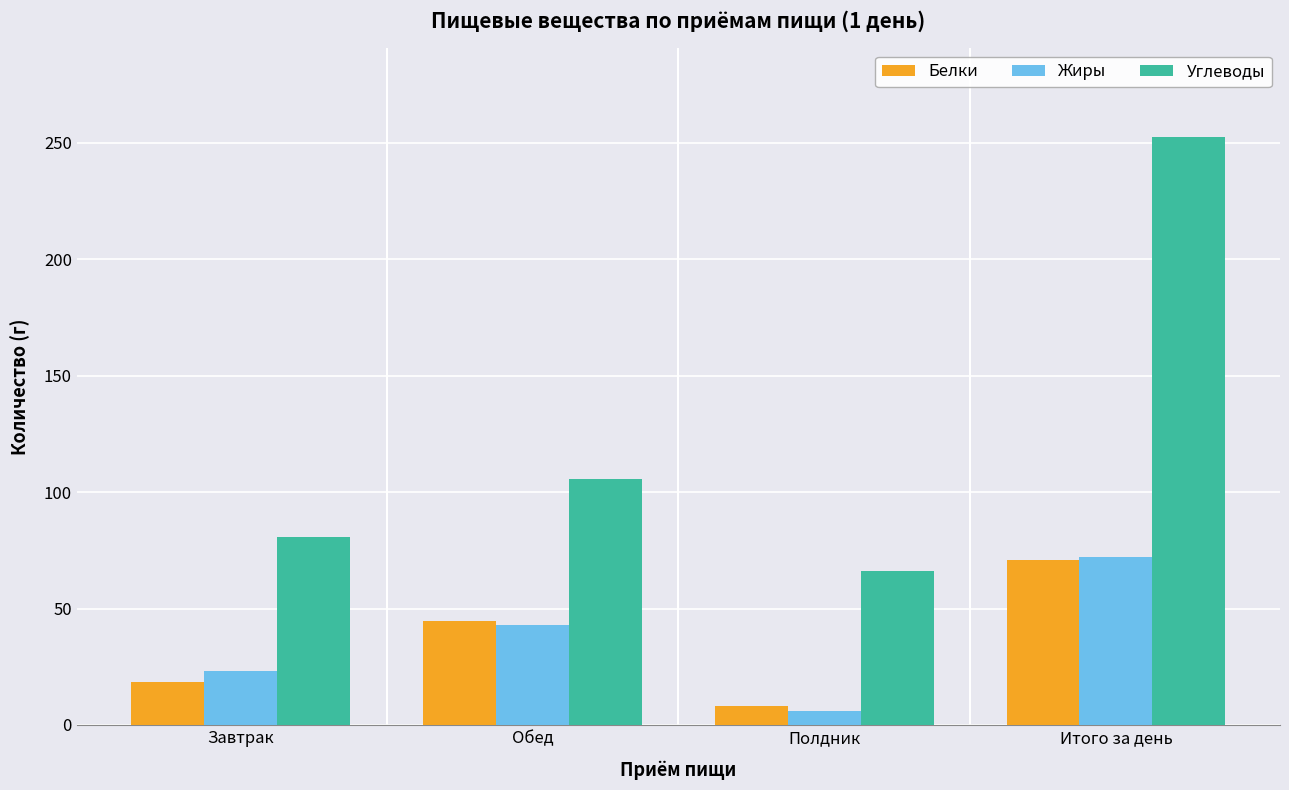

How many data points in Углеводы are above 105?

2